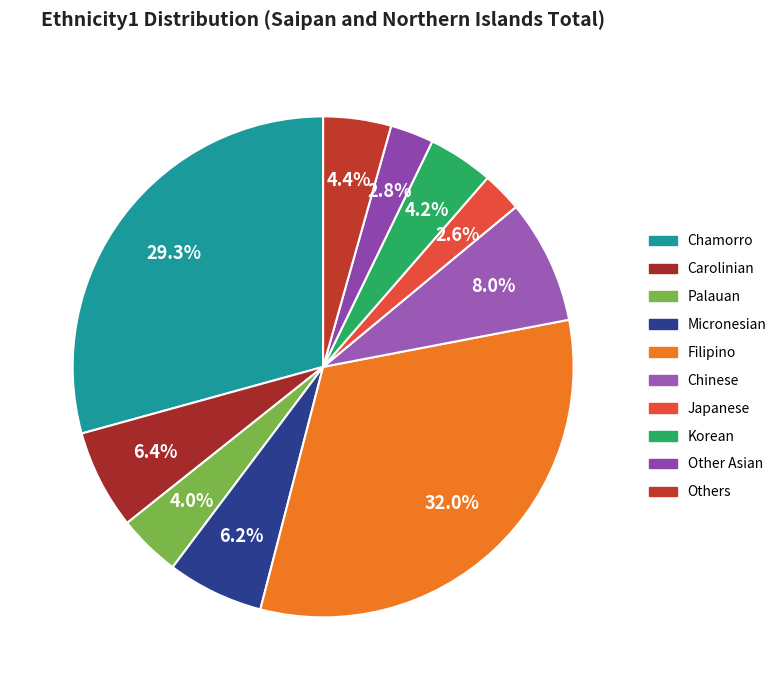

Does any single category account for the majority?

No